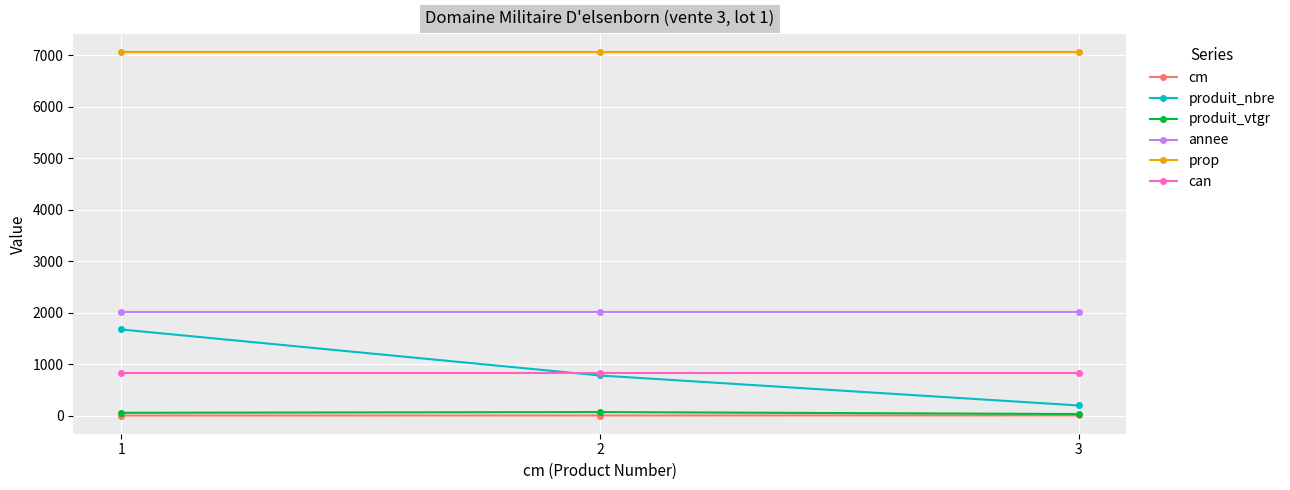

What are all the series names shown in the legend?

cm, produit_nbre, produit_vtgr, annee, prop, can